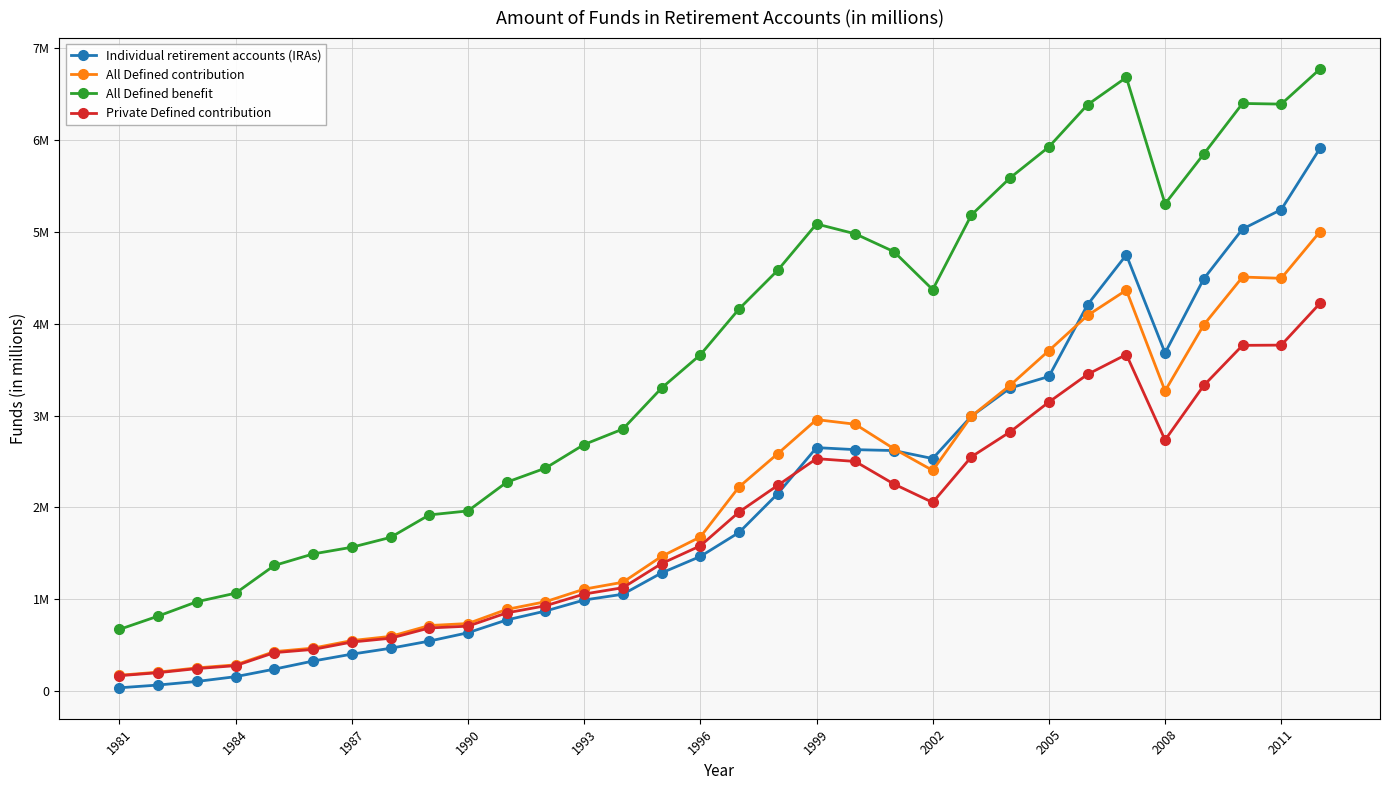

Is this an area chart (filled region under the line)?

No